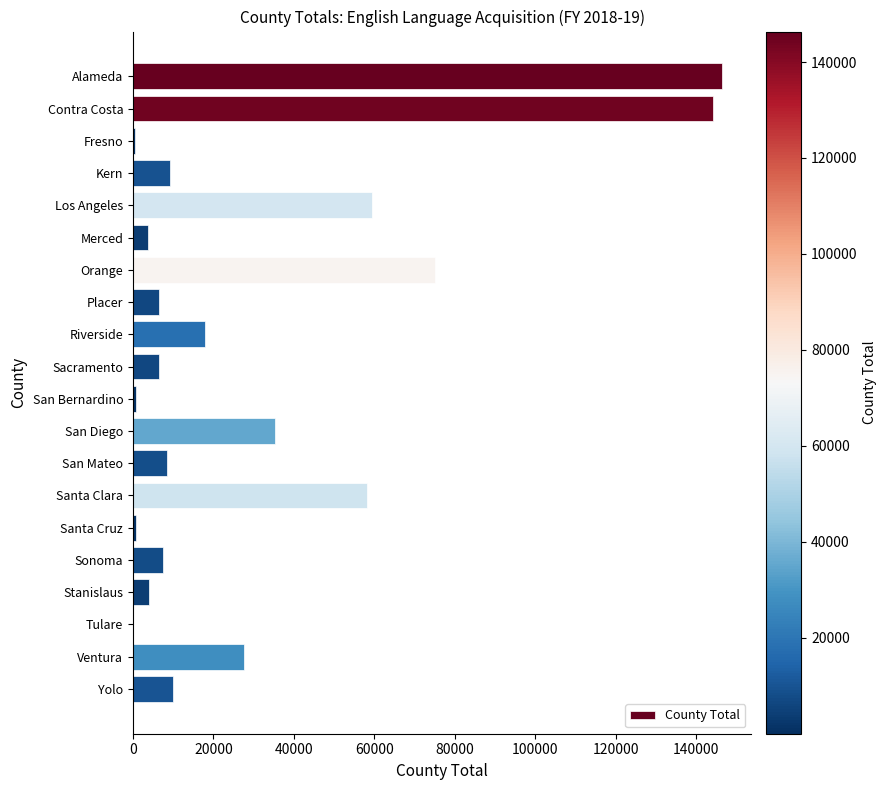

What is the sum of all values?

622360